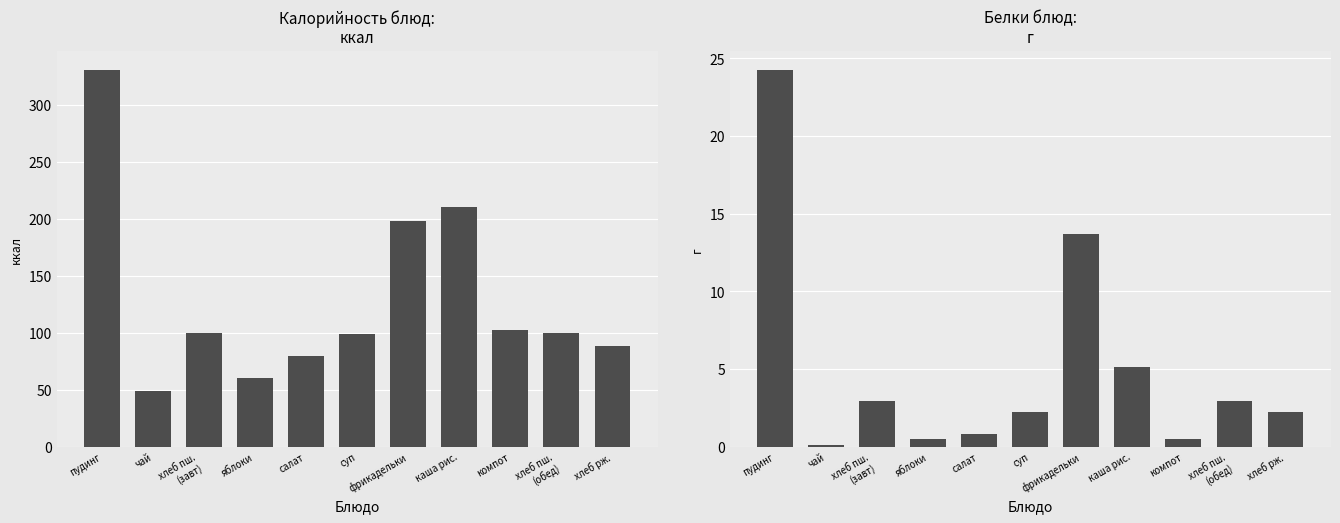

At which category is the sum across all series the highest?

пудинг